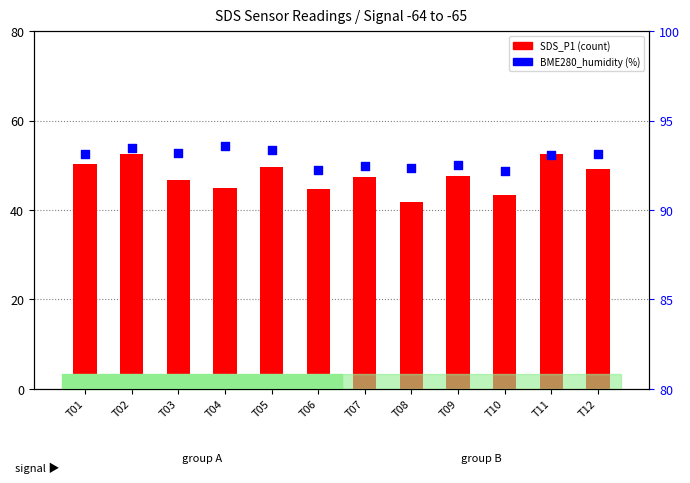

Which series contains the highest Y value?

BME280_humidity